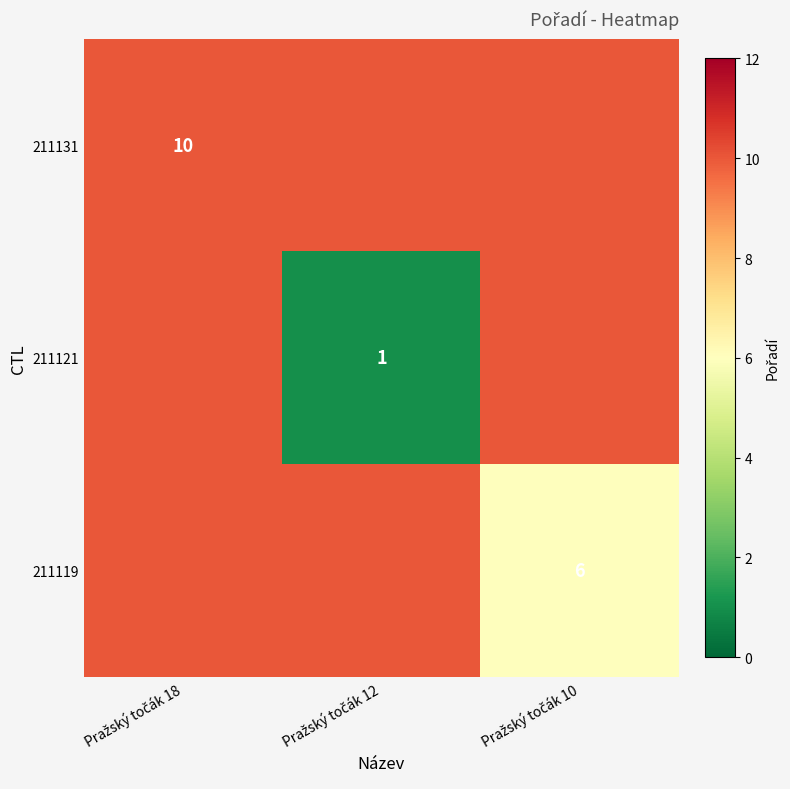

What is the difference between the second highest and minimum values in the 211119 series?

4